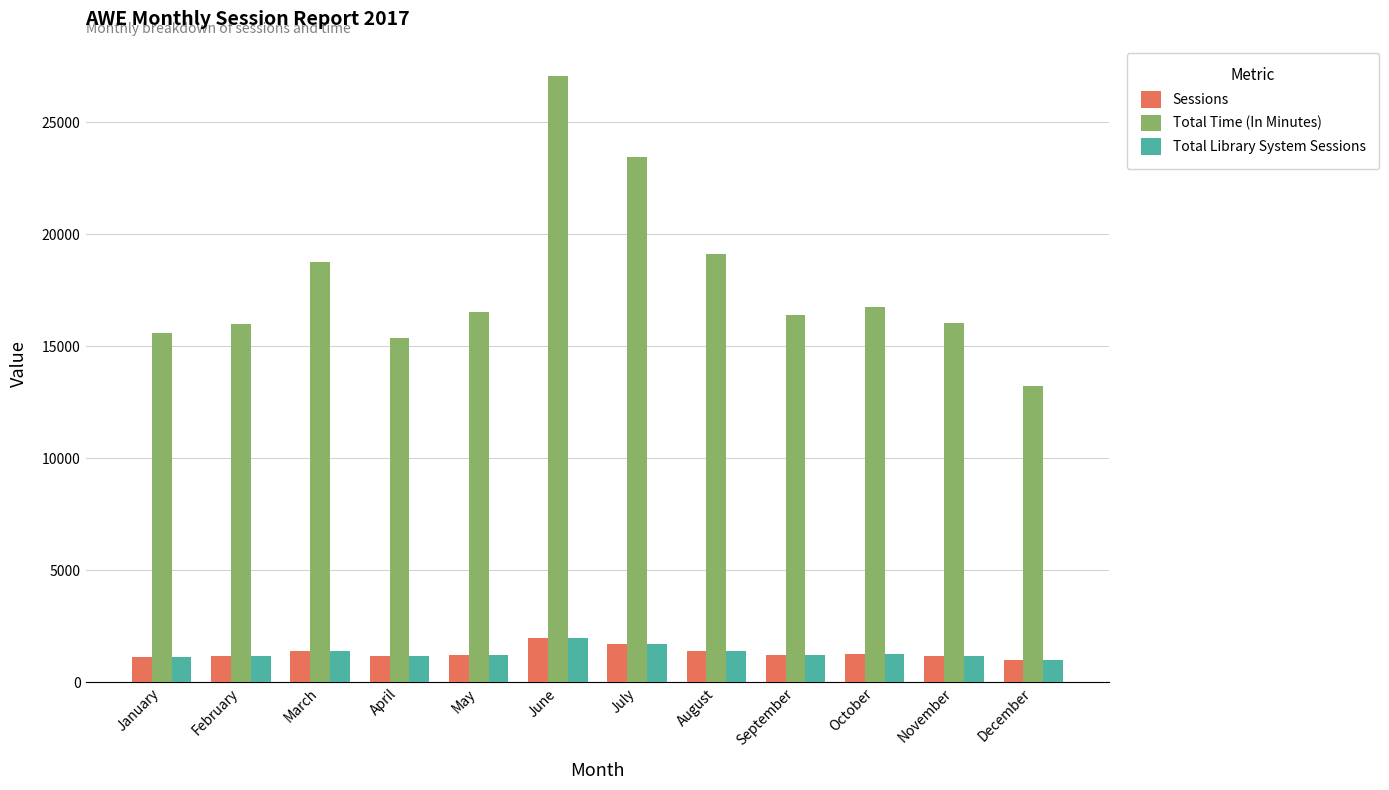

The Total Time (In Minutes) series shows 11262 at July. True or false?

False